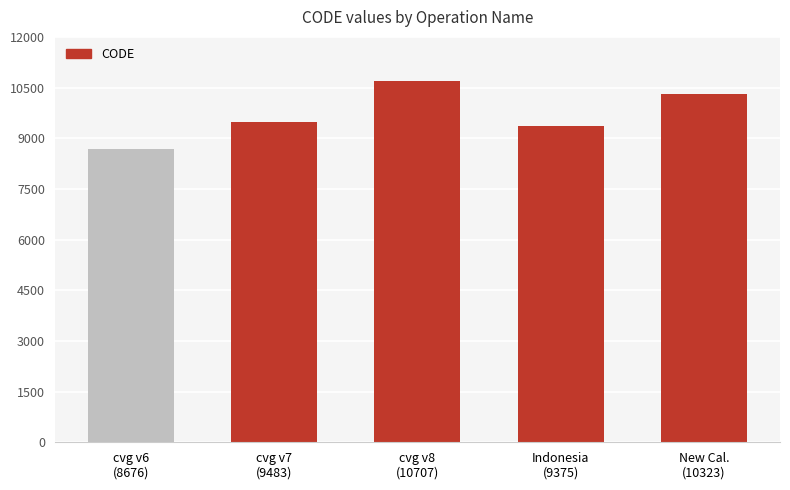

The value at cvg v7
(9483) is 16999. True or false?

False